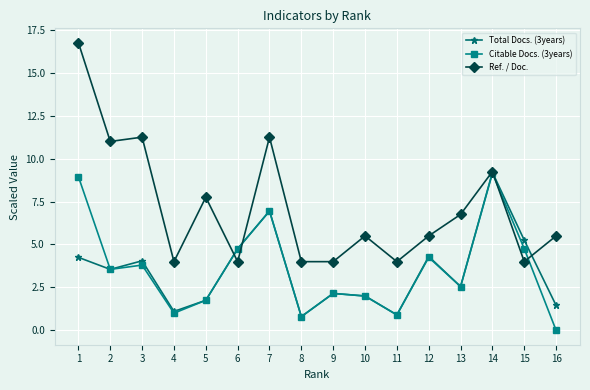

Which label corresponds to the smallest value in the chart?

16